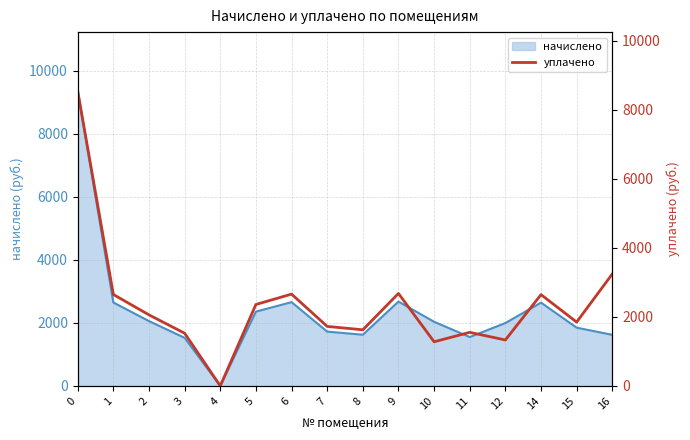

Reading left to right, list all the values displayed in this chart.

0=8536.9	1=2646.8	2=2056.6	3=1525.0	4=0.0	5=2357.3	6=2657.8	7=1723.0	8=1624.0	9=2677.0	10=1277.8	11=1550.7	12=1329.5	14=2643.2	15=1847.7	16=3240.7